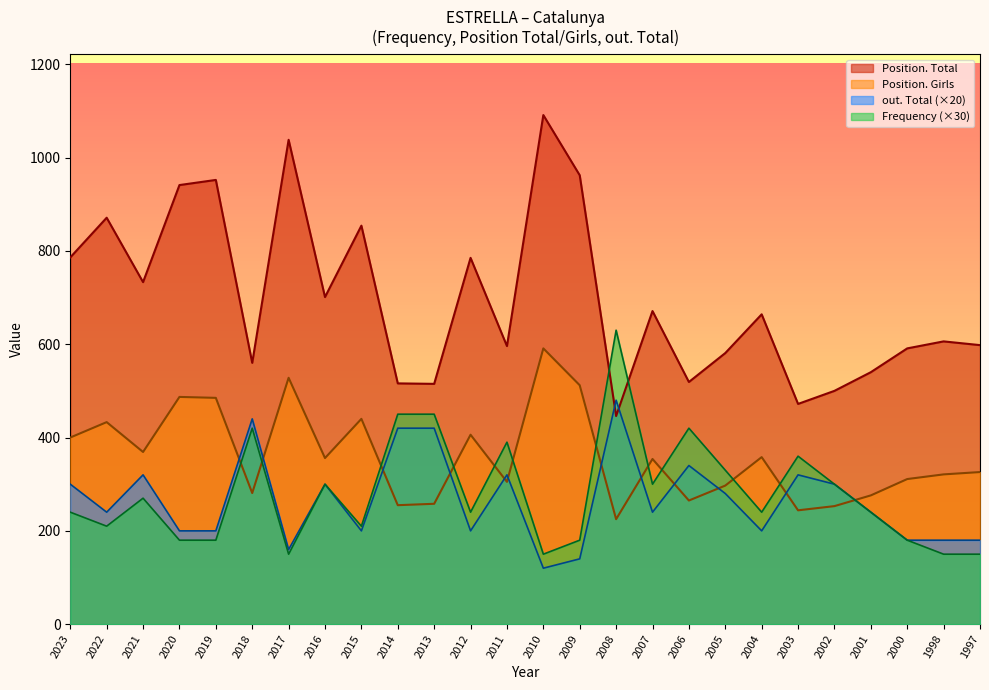

At which label does Frequency reach its peak?

2008